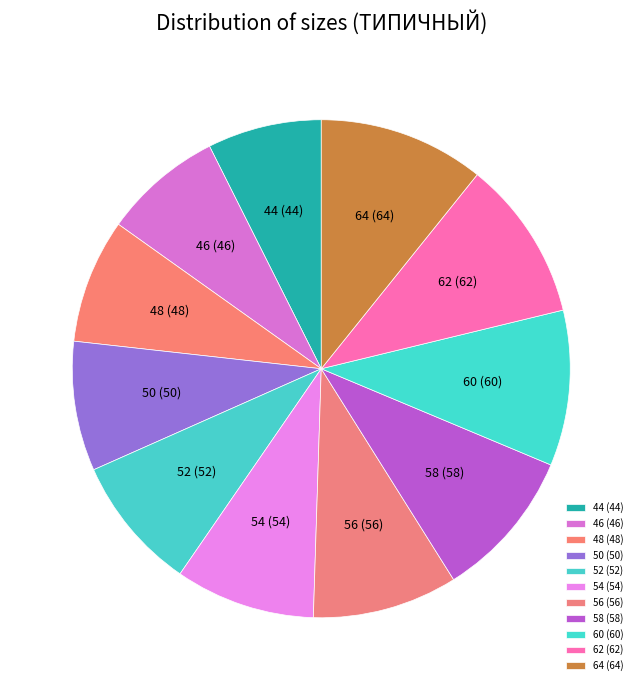

What is the ratio of the value at 60 to the value at 64?

0.9